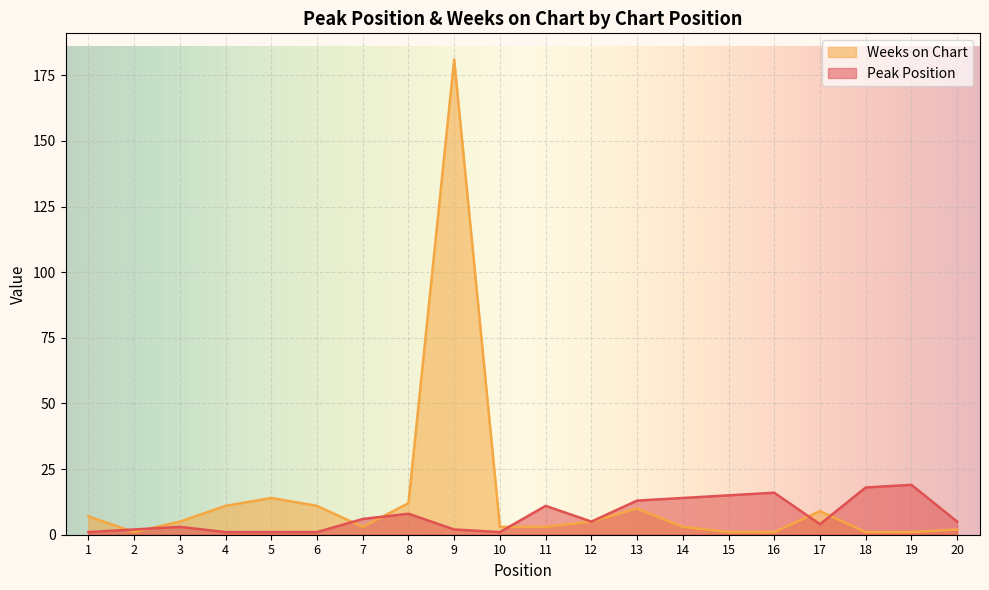

Is it true that Weeks on Chart equals 1 at 16?

True